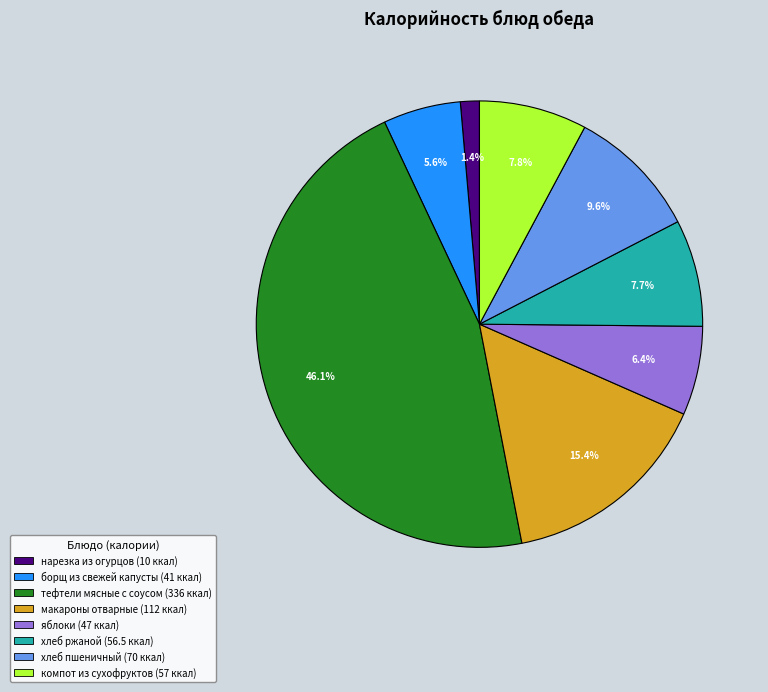

What percentage is the борщ из свежей капусты slice, to the nearest percent?

6%